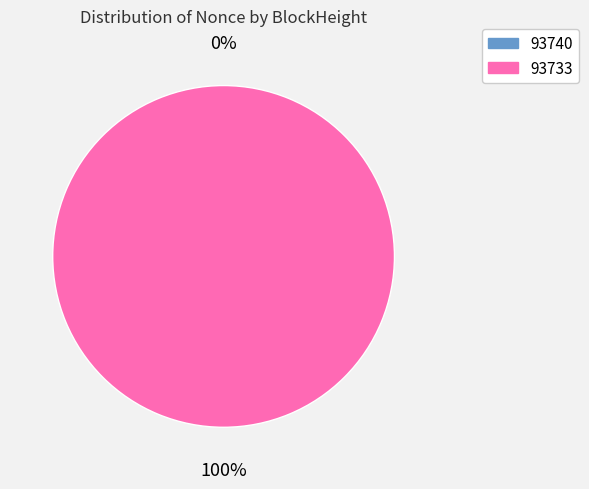

Which slice is the smallest?

93740